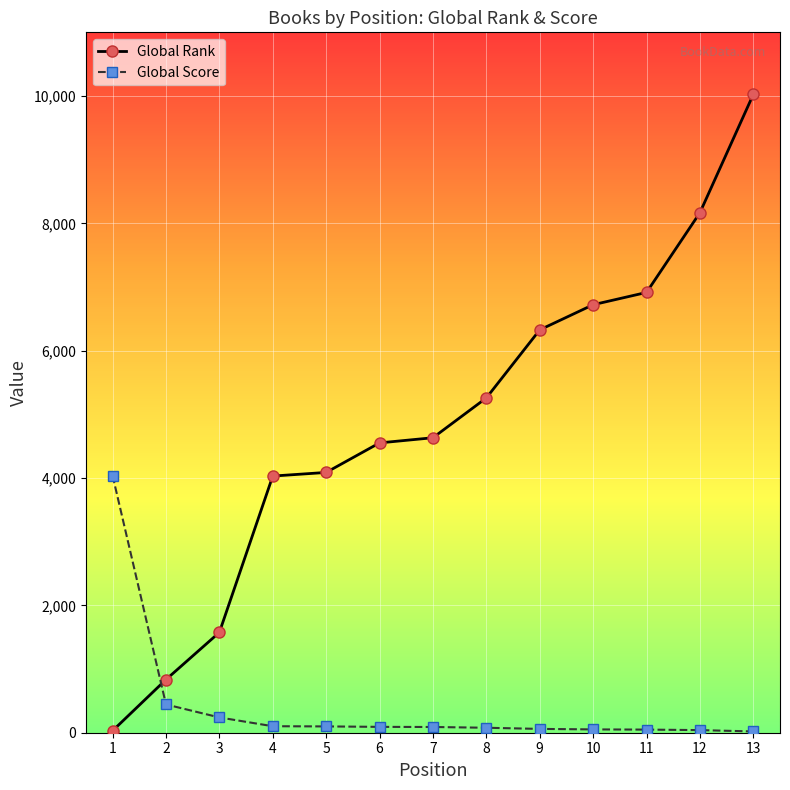

What is the total value across all series at 5?

4187